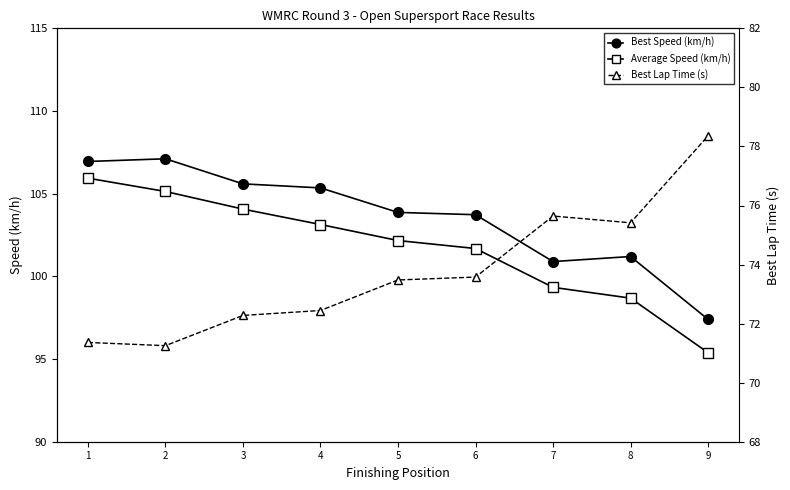

True or false: Average Speed (km/h) has a value of 105.9 at 1.

True